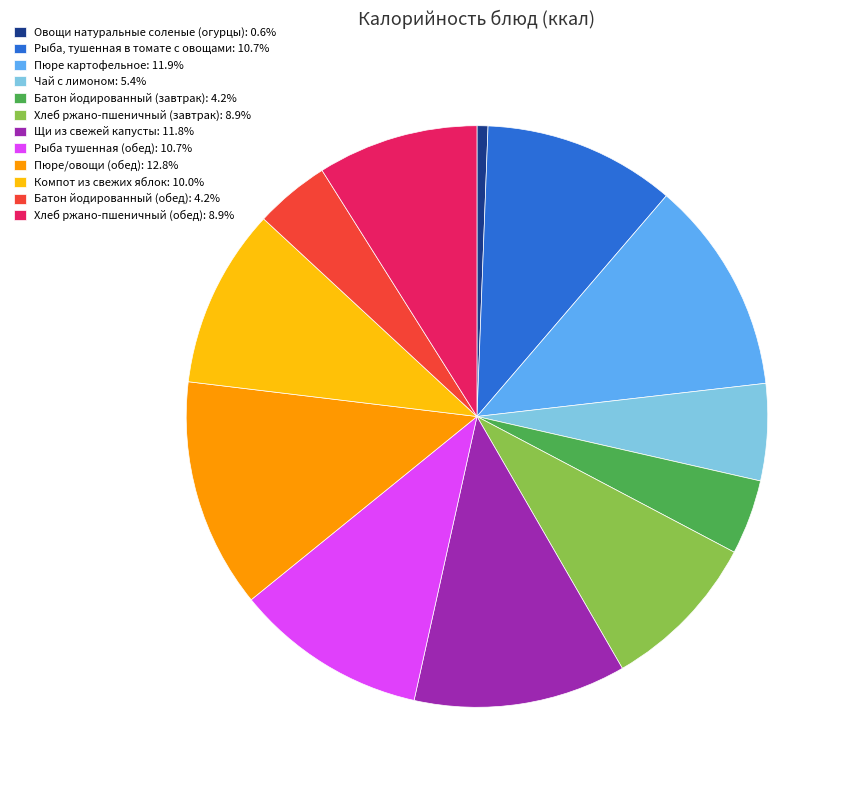

True or false: Пюре/овощи (обед) accounts for 13% of the total.

True